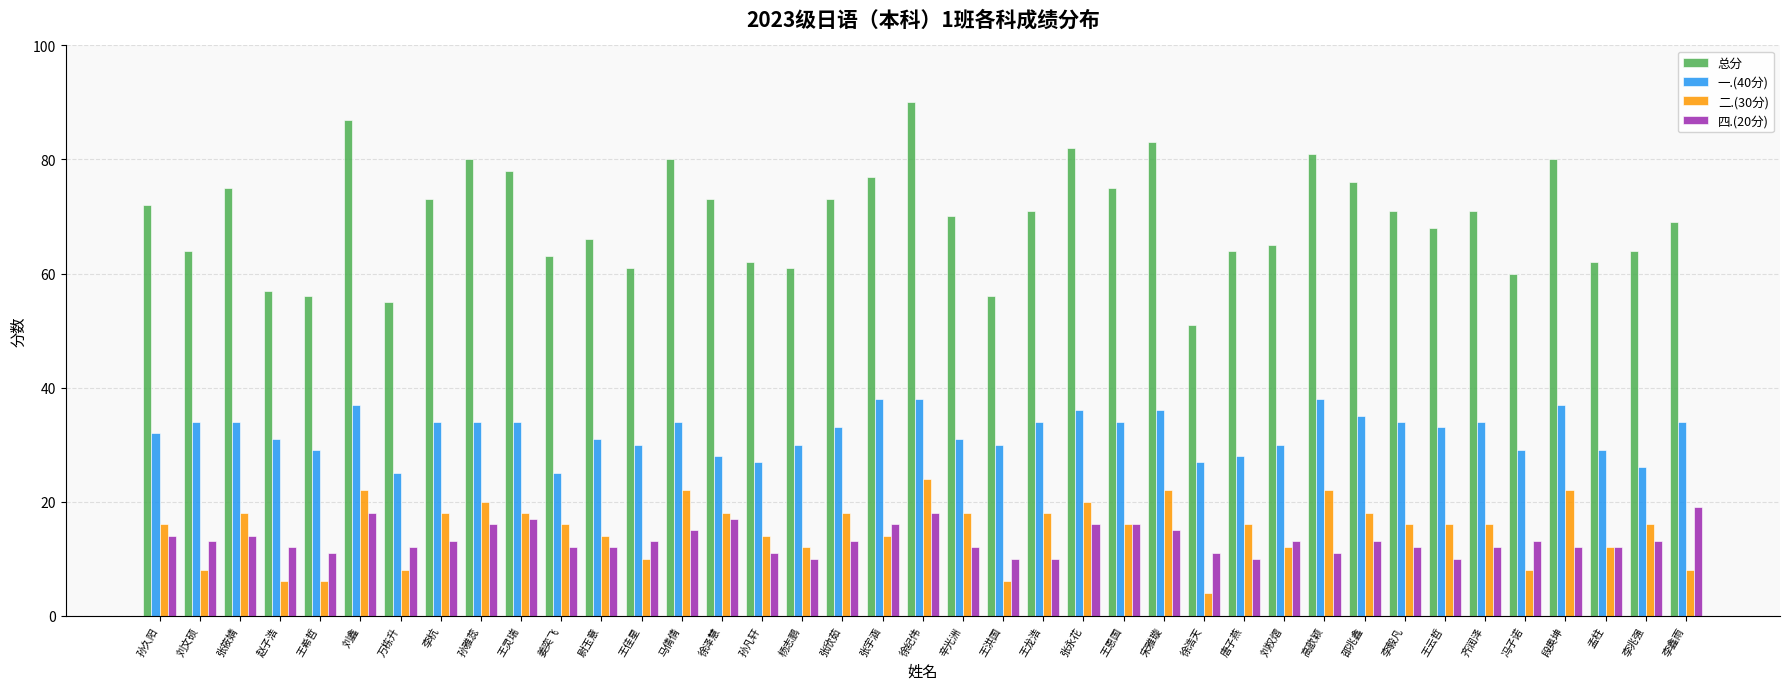

What is the greatest value displayed?

90